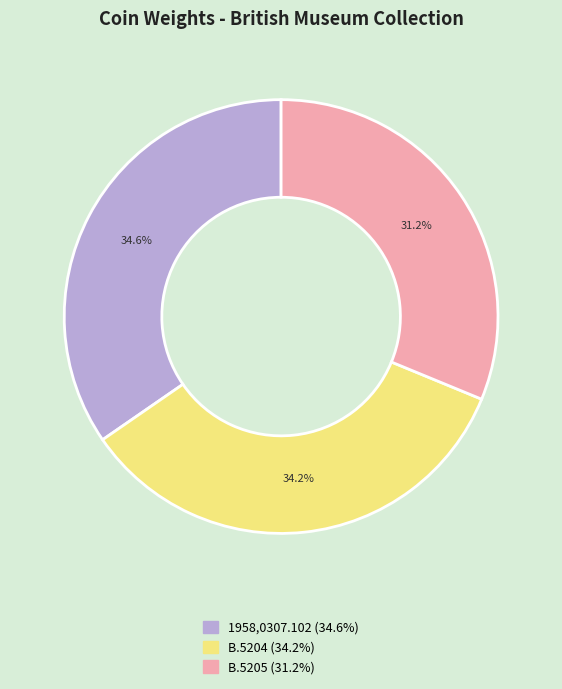

Which has a higher value, 1958,0307.102 or B.5205?

1958,0307.102